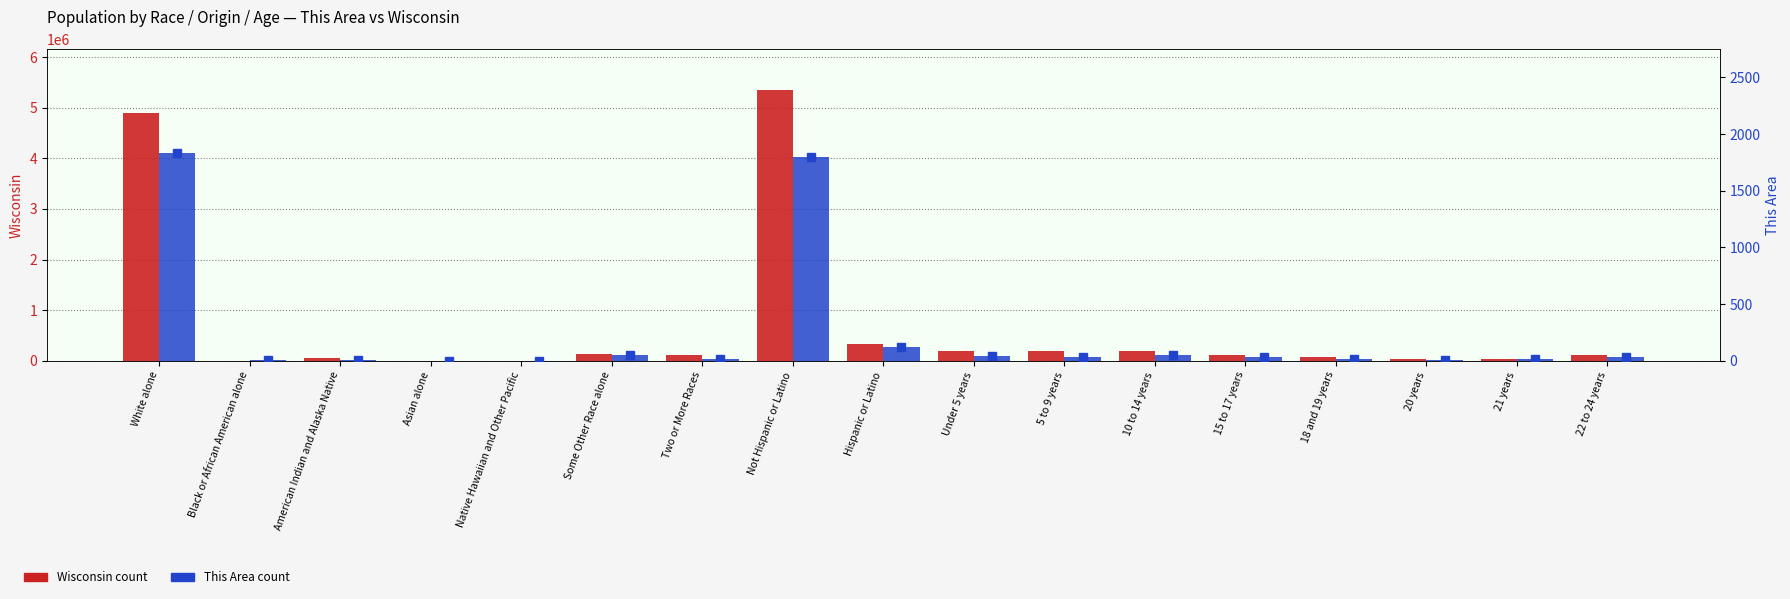

What is the label of the 16th bar from the right?

Black or African American alone